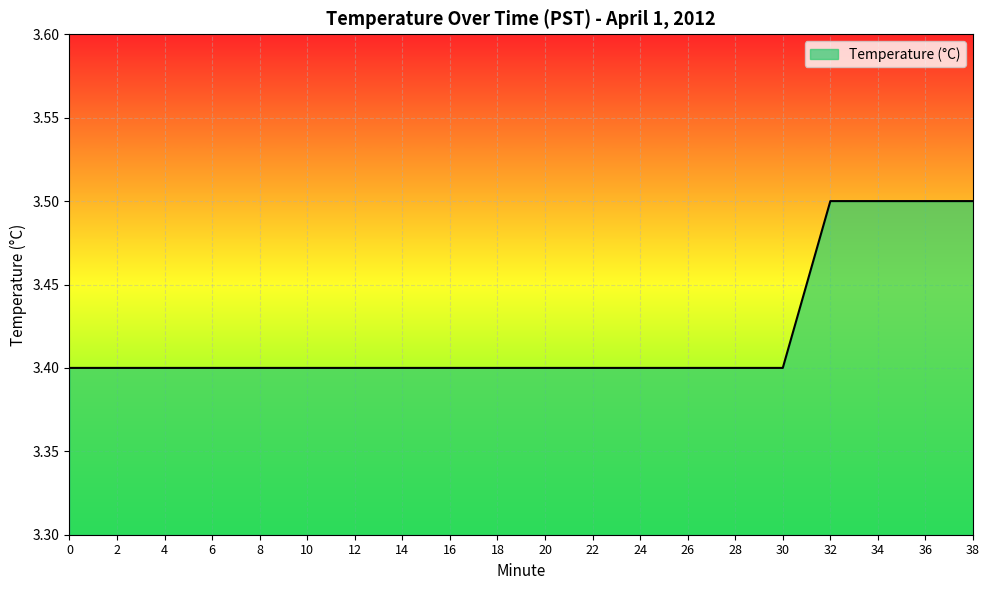

Reading left to right, list all the values displayed in this chart.

0=3.4	2=3.4	4=3.4	6=3.4	8=3.4	10=3.4	12=3.4	14=3.4	16=3.4	18=3.4	20=3.4	22=3.4	24=3.4	26=3.4	28=3.4	30=3.4	32=3.5	34=3.5	36=3.5	38=3.5